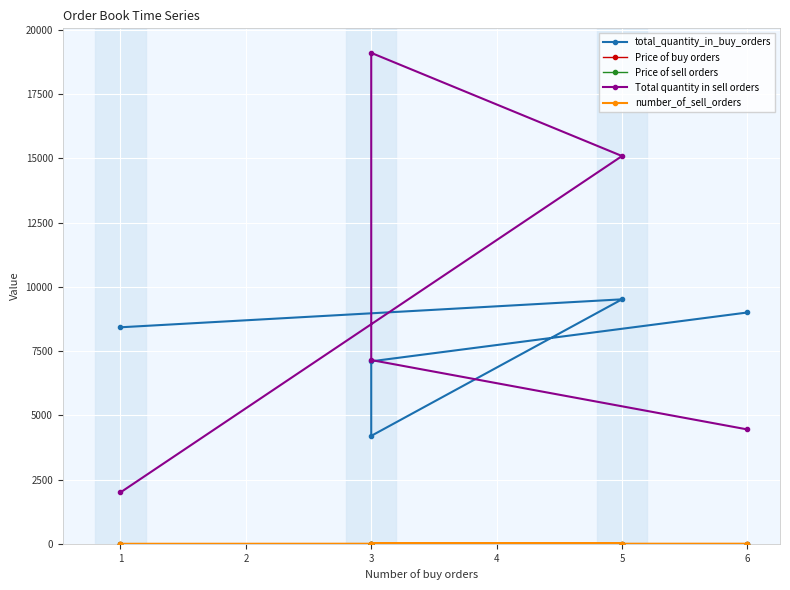

List the labels in order of Price of sell orders value, largest first.

6, 3, 3, 5, 1